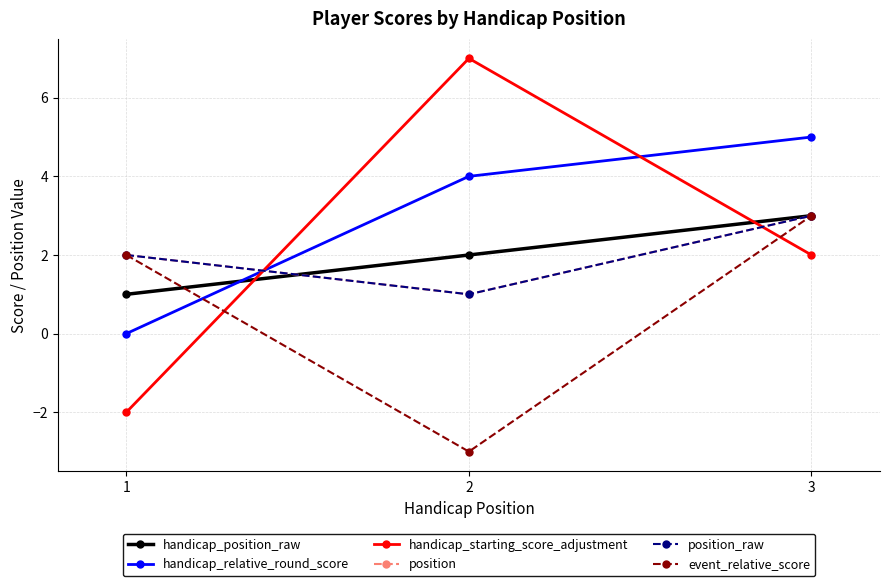

At which label does position reach its peak?

3